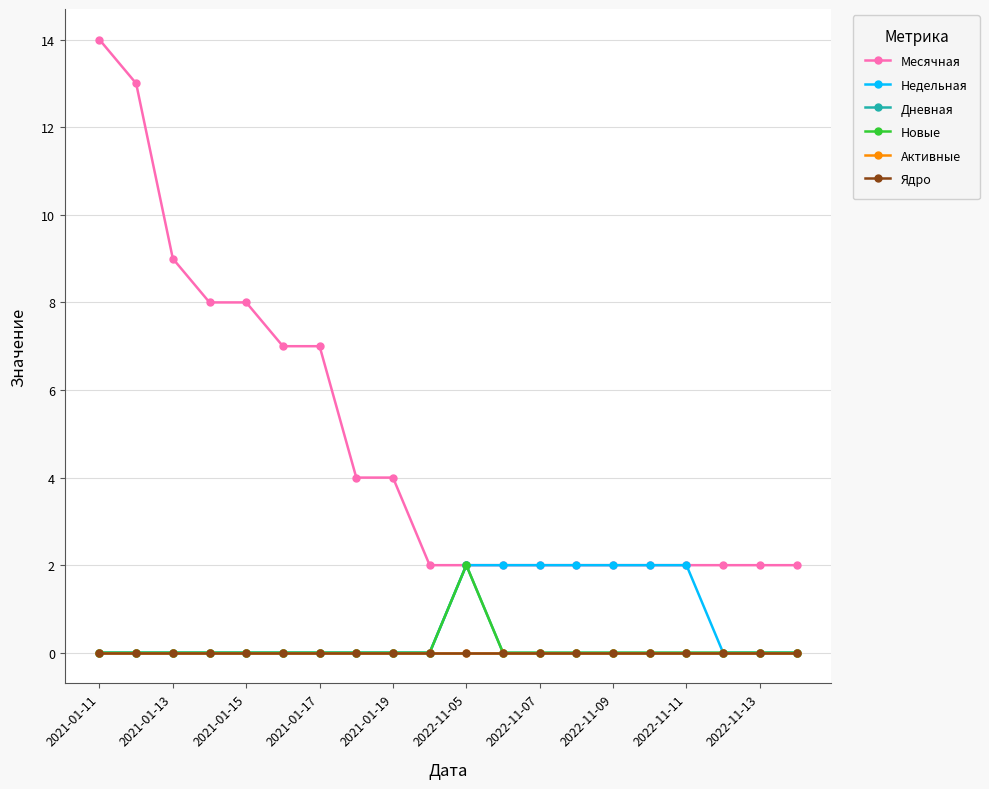

How many lines are shown in the chart?

6